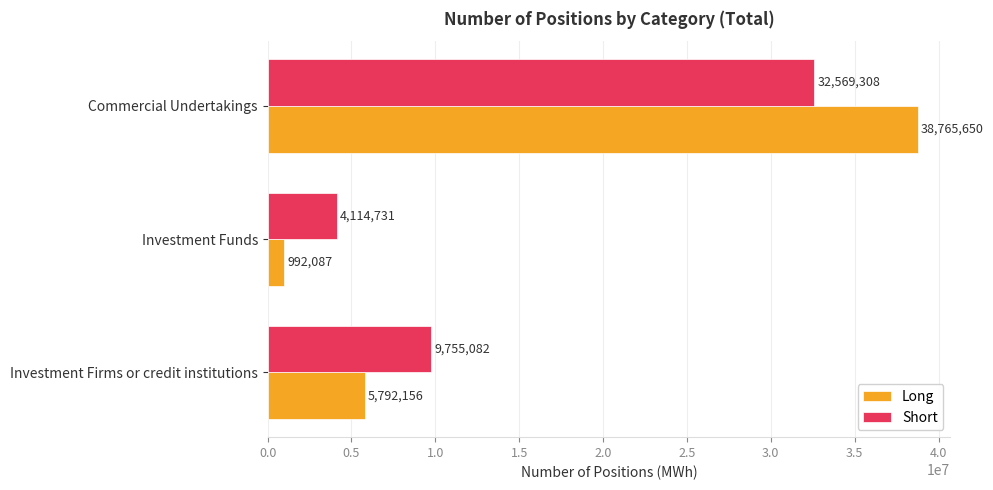

True or false: Short has a value of 3787492 at Investment Firms or credit institutions.

False